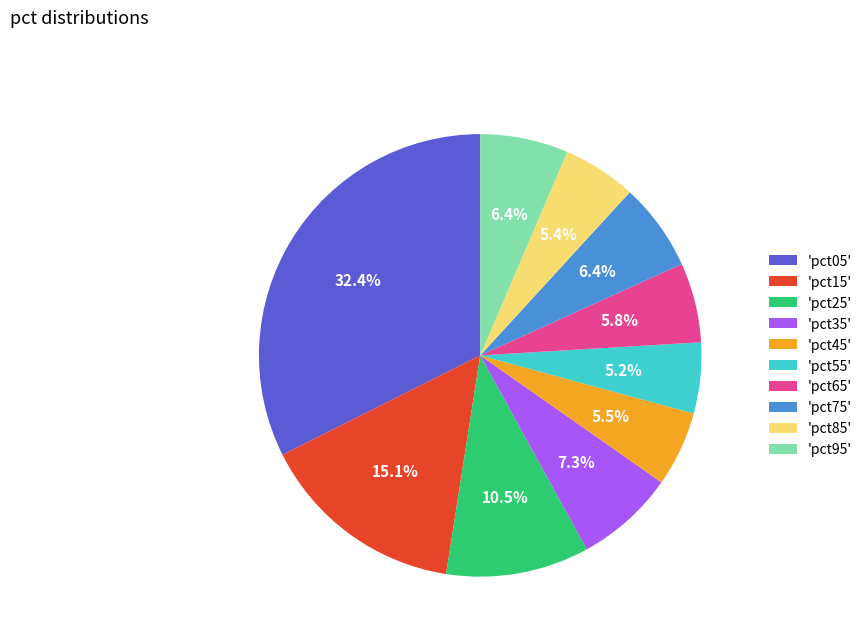

How many slices are in this pie chart?

10